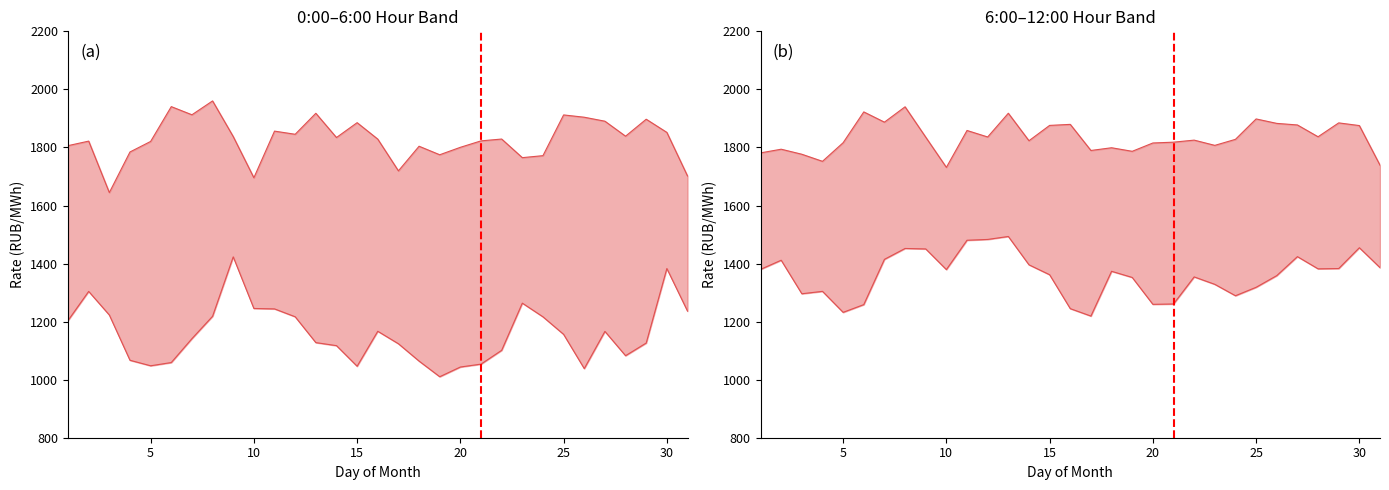

At which category is the sum across all series the highest?

8